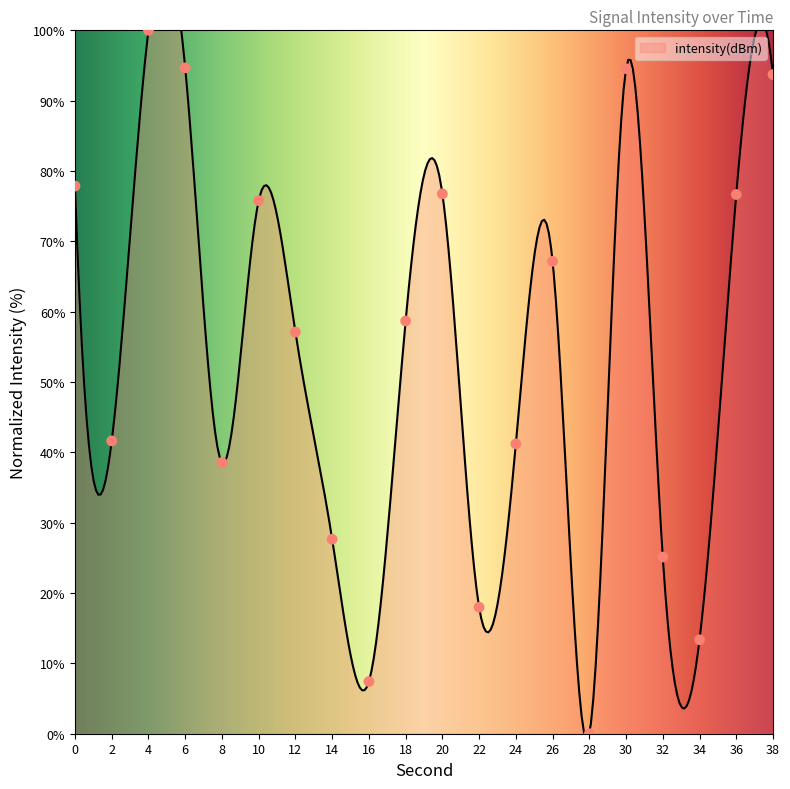

Between 16 and 10, which is larger?

10